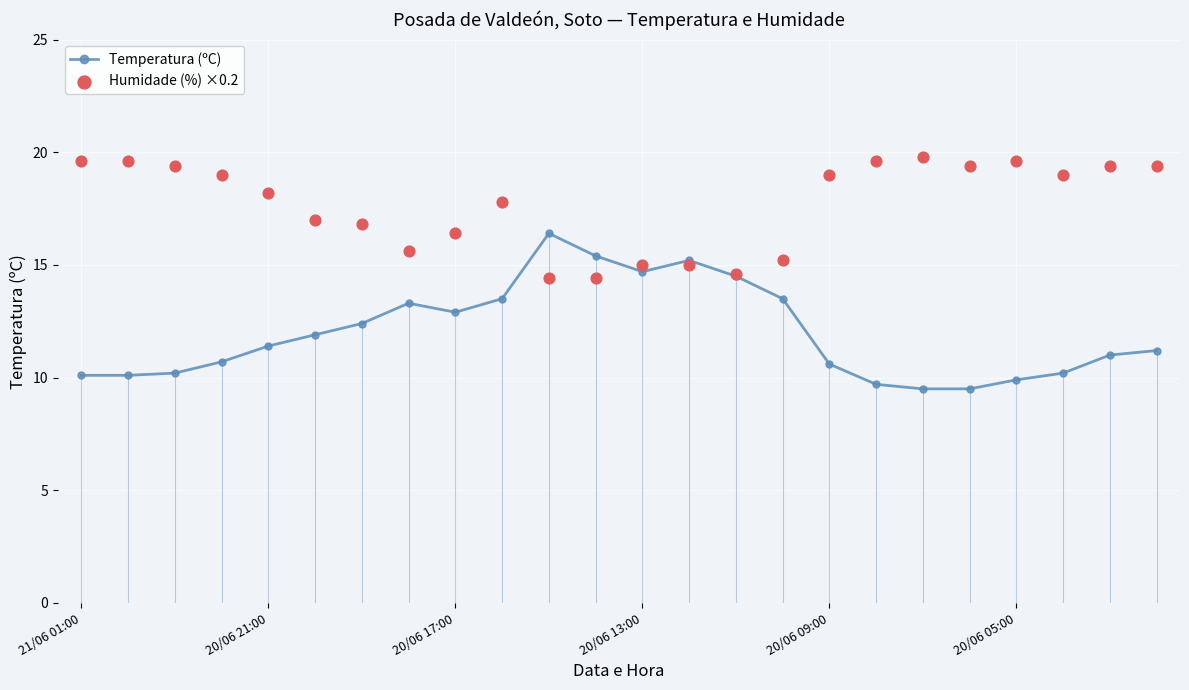

What are all the series names shown in the legend?

Temperatura (ºC), Humidade (%) ×0.2